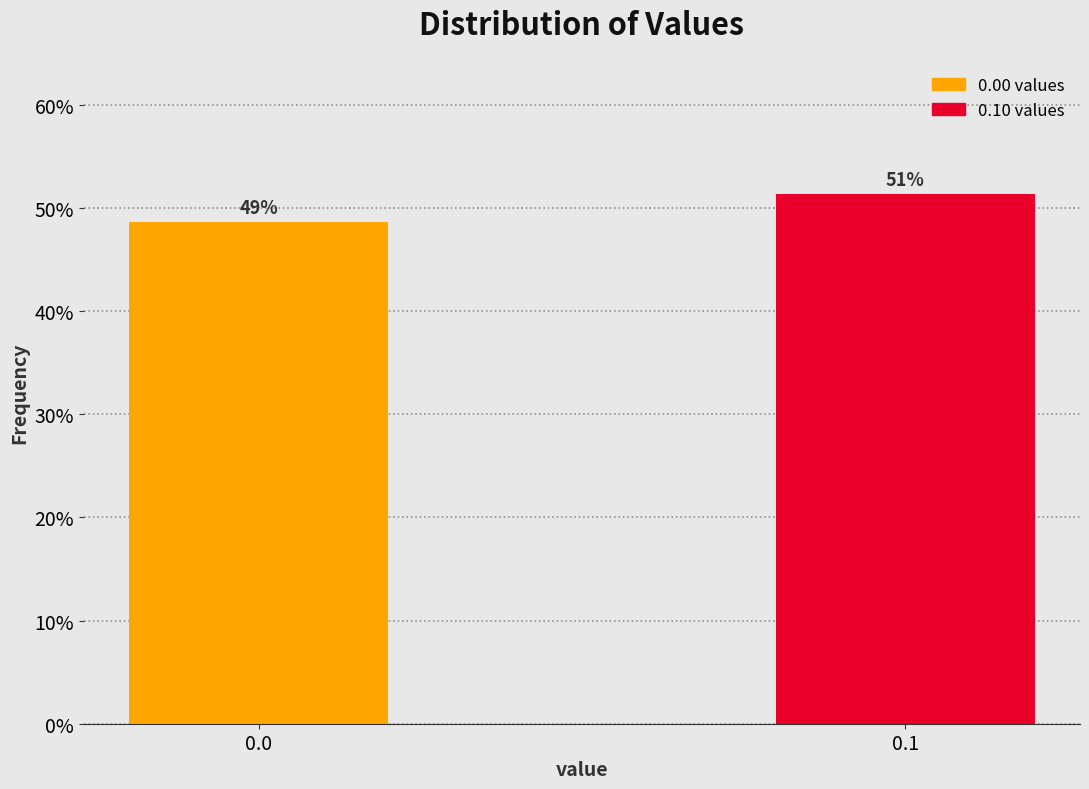

Are the bars horizontal?

No